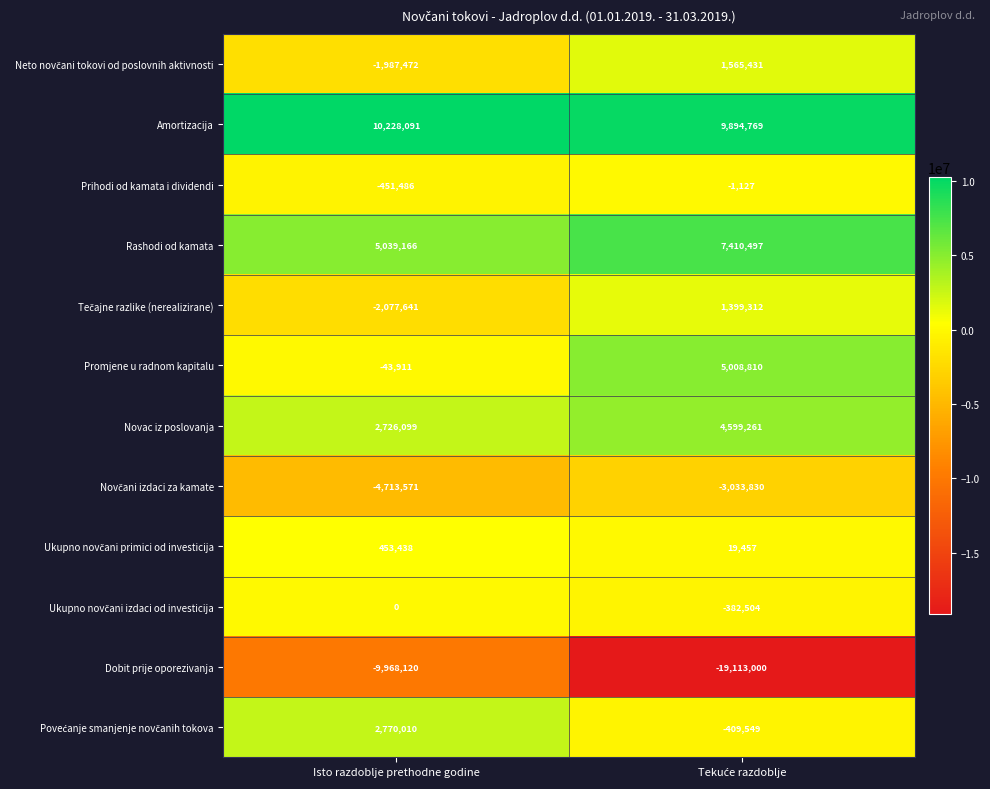

What is the maximum value shown in the chart?

10228091